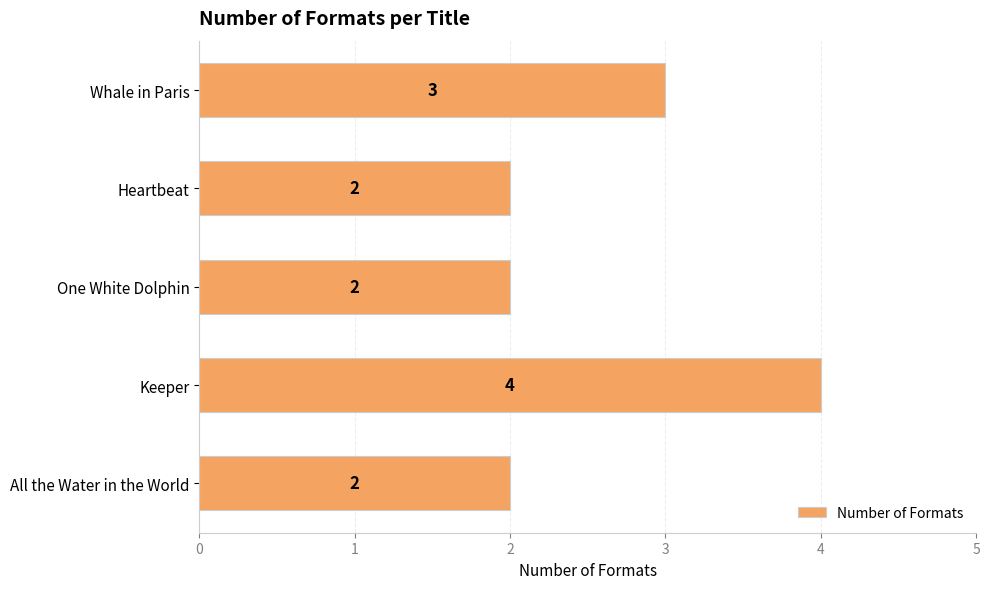

Approximately how many times larger is the value at Heartbeat compared to One White Dolphin?

1.0